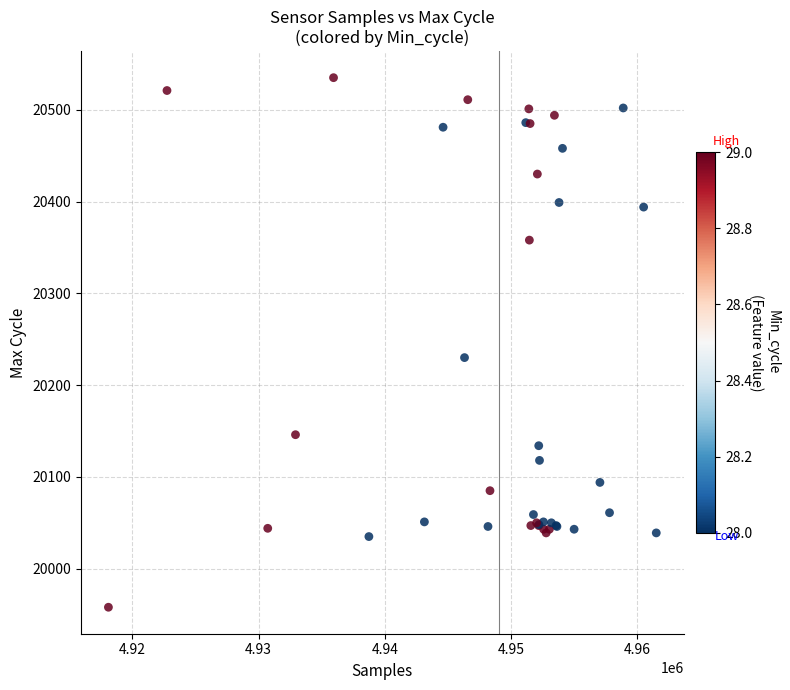

What Y value in the scatter plot is closest to 20246?

20230